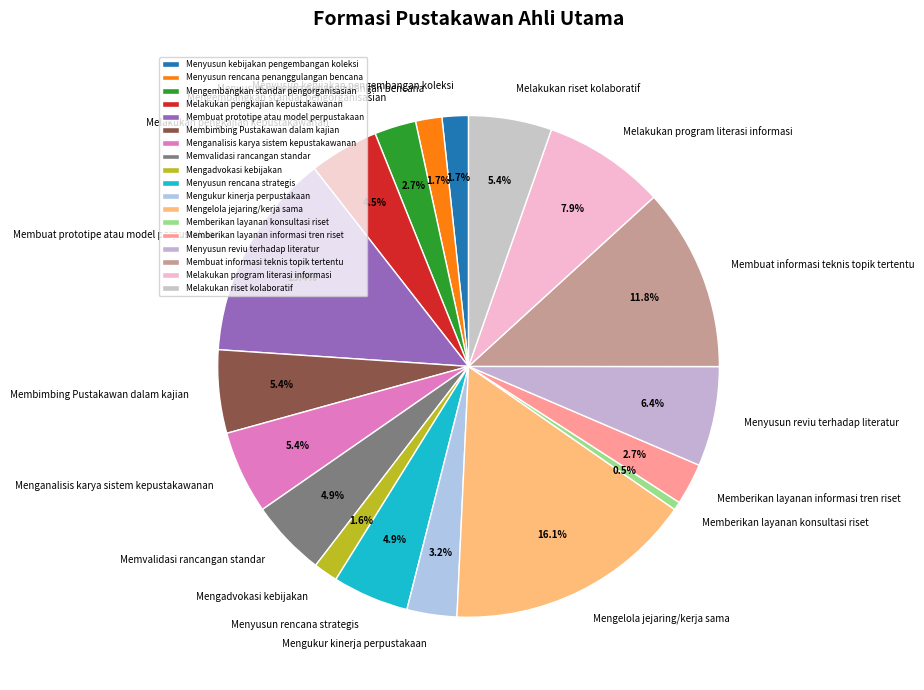

Is there any slice that represents more than half of the pie?

No